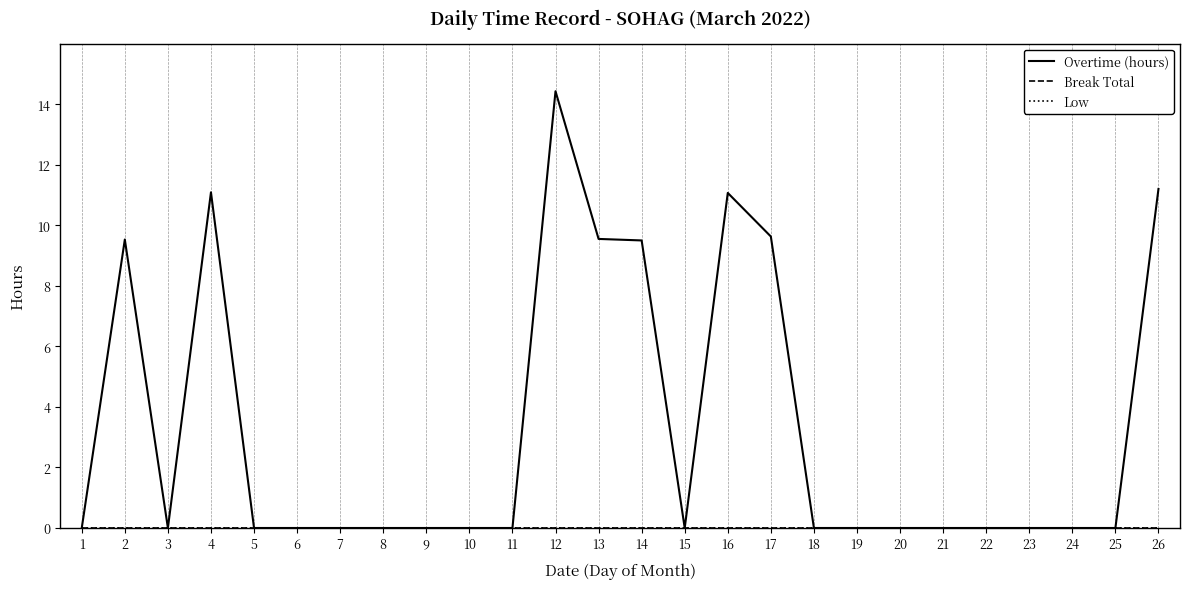

True or false: Break Total and Low cross at least once.

False